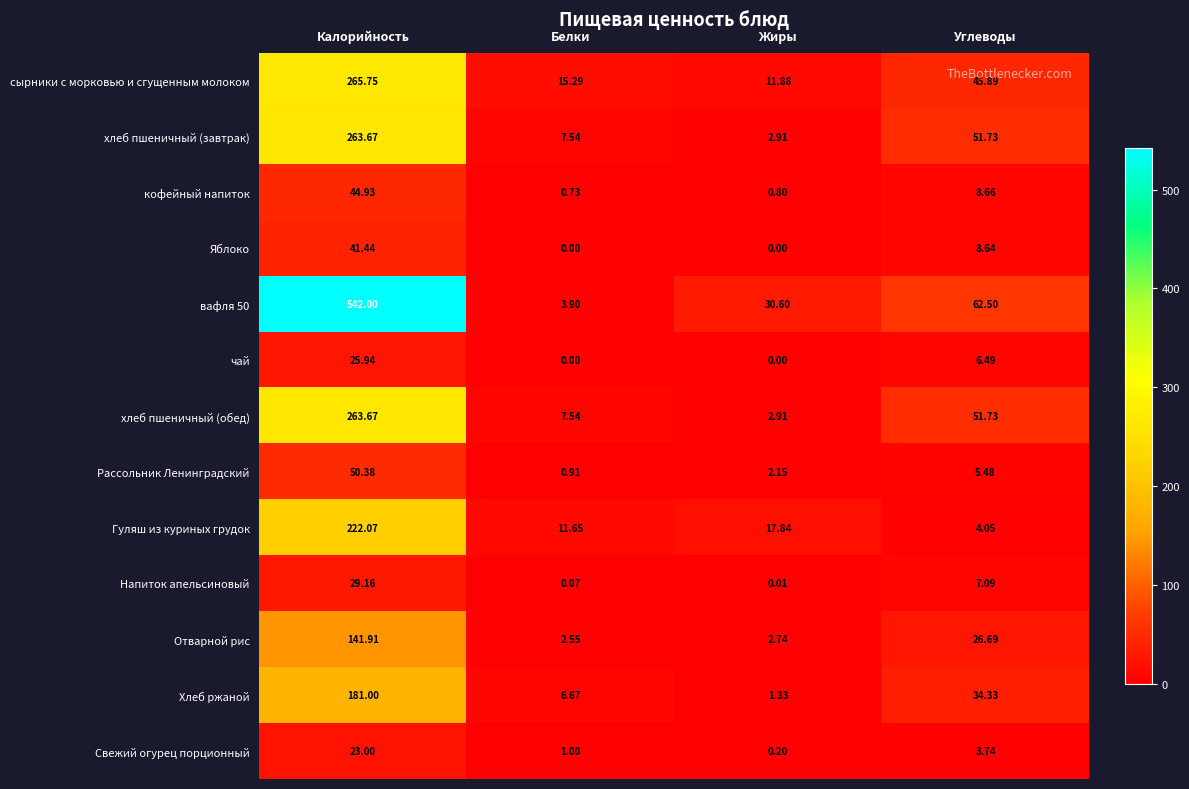

Is the value of Гуляш из куриных грудок at Белки greater than the value of Рассольник Ленинградский at Калорийность?

No